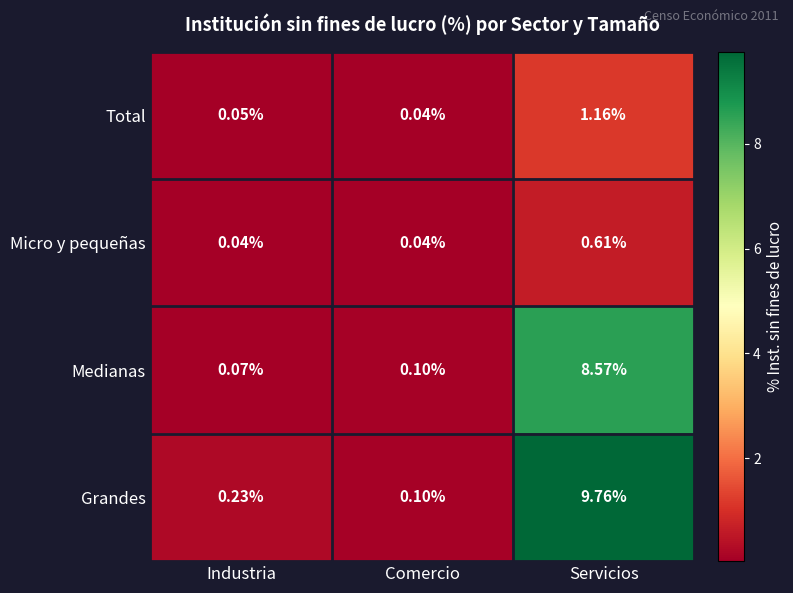

Between Industria and Comercio, which series saw the biggest shift?

Grandes